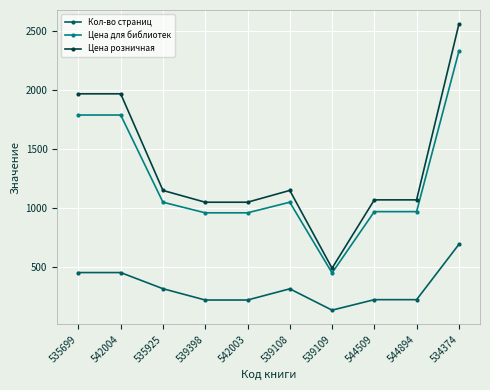

Is it true that Цена розничная equals 659 at 539108?

False